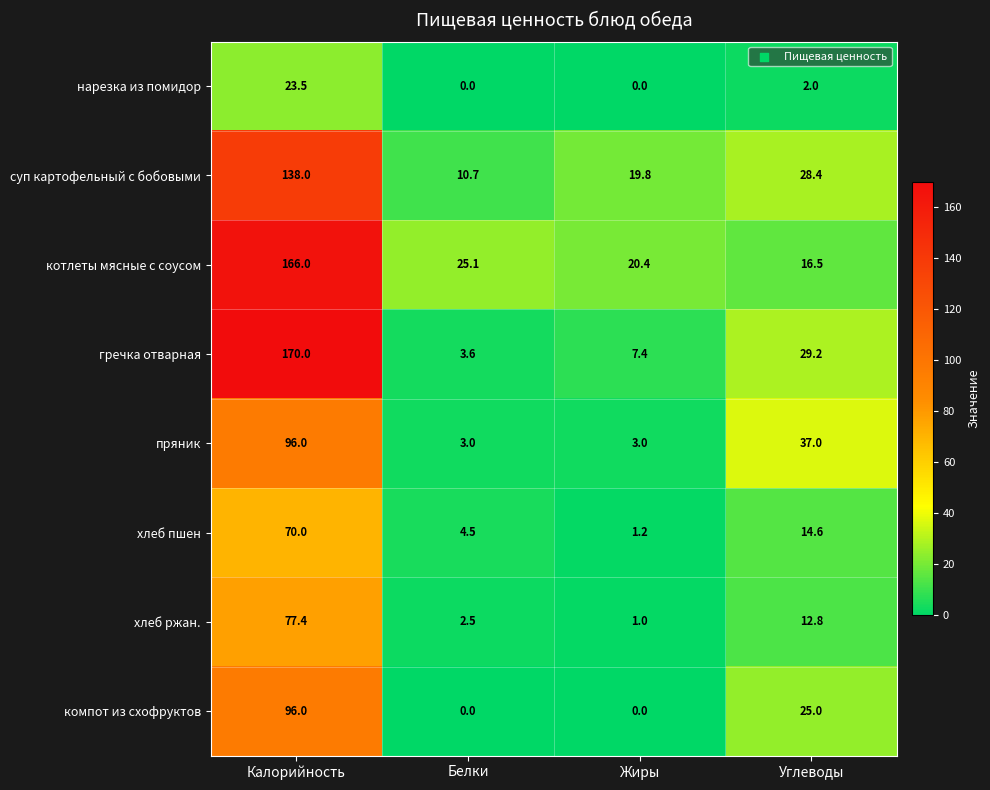

What is the maximum value shown in the chart?

170.0